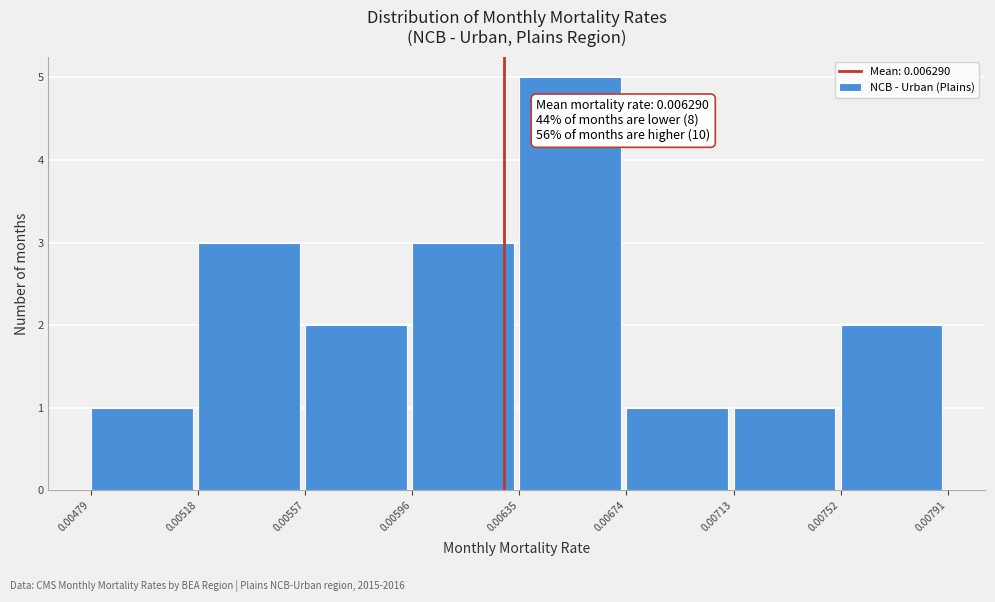

Over which range of the x-axis is the bar tallest?

0.00635 to 0.00674